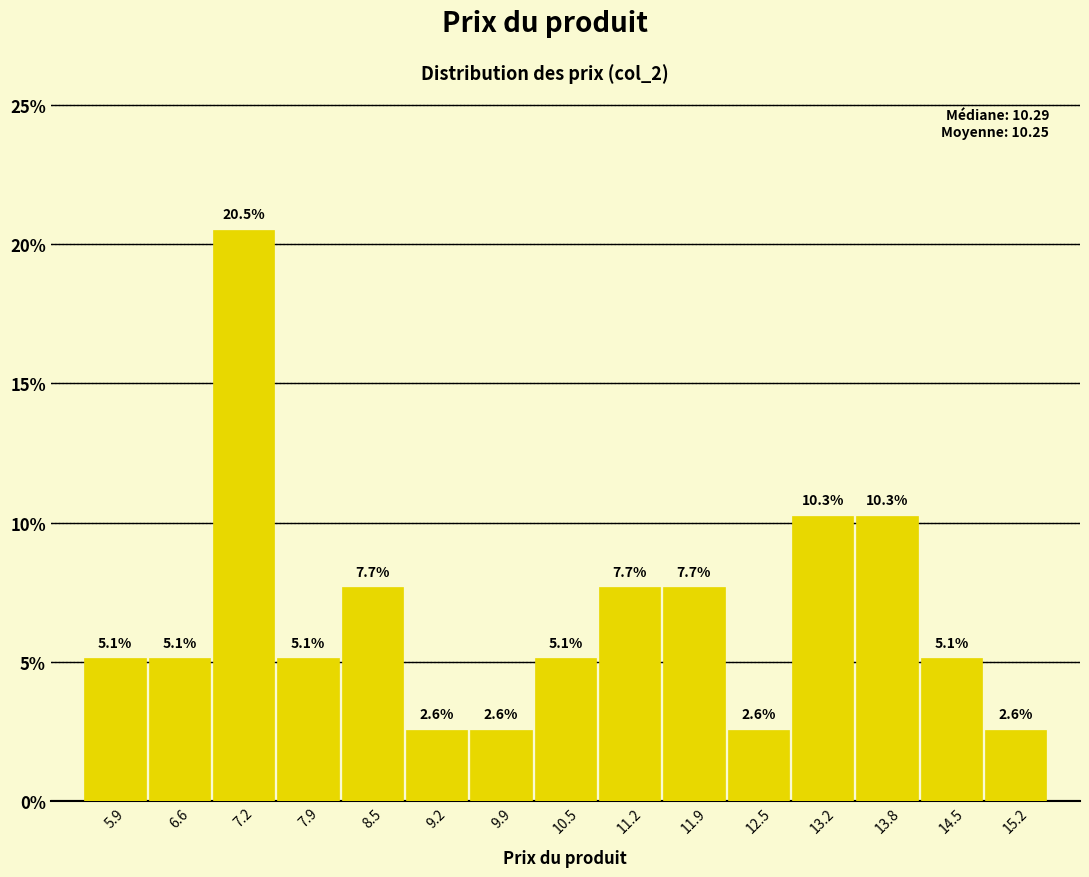

Reading left to right, list every bar in this chart as the range it spans on the x-axis followed by its height. The bar edges are not printed on the chart, so give them approximately, as read against the axis.

5.6 to 6.2: 5.1
6.2 to 6.9: 5.1
6.9 to 7.6: 20.5
7.6 to 8.2: 5.1
8.2 to 8.9: 7.7
8.9 to 9.5: 2.6
9.5 to 10.2: 2.6
10.2 to 10.9: 5.1
10.9 to 11.5: 7.7
11.5 to 12.2: 7.7
12.2 to 12.8: 2.6
12.8 to 13.5: 10.3
13.5 to 14.2: 10.3
14.2 to 14.8: 5.1
14.8 to 15.5: 2.6